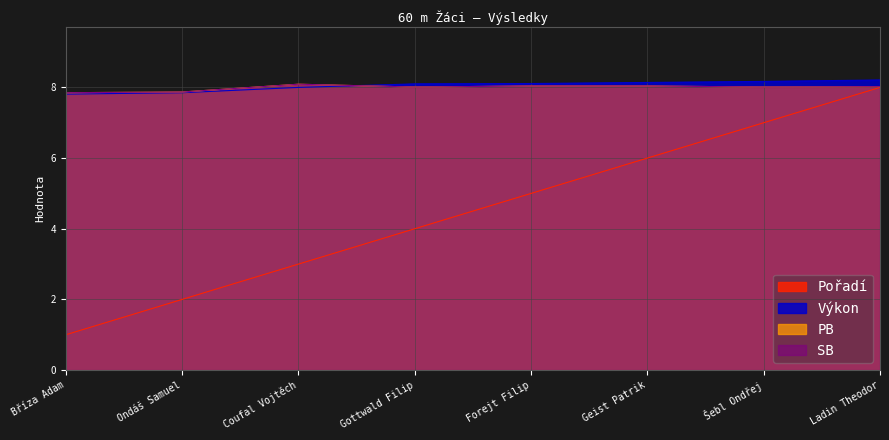

Which series has the widest spread of values?

Pořadí